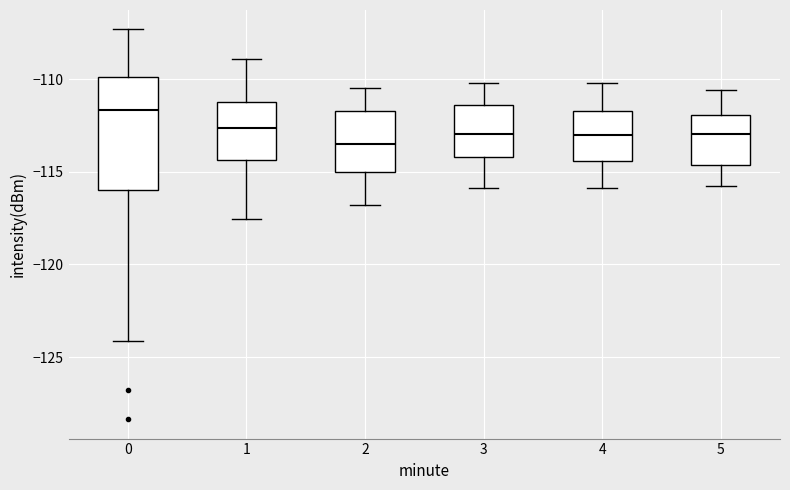

Where does the upper whisker of the box at x = 3 end on the y-axis? The values are not printed on the chart, so give them approximately, as read against the axis.

-110.0